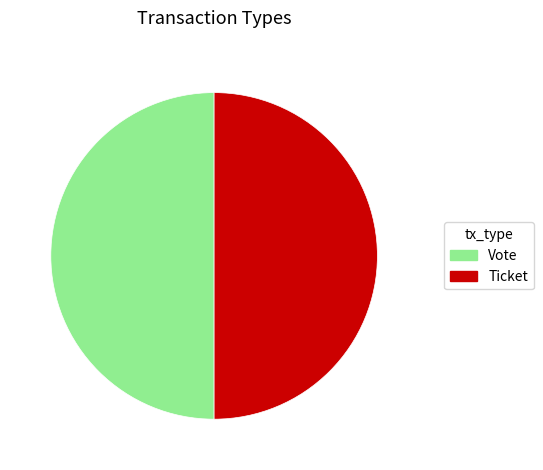

How many segments does this pie chart have?

2